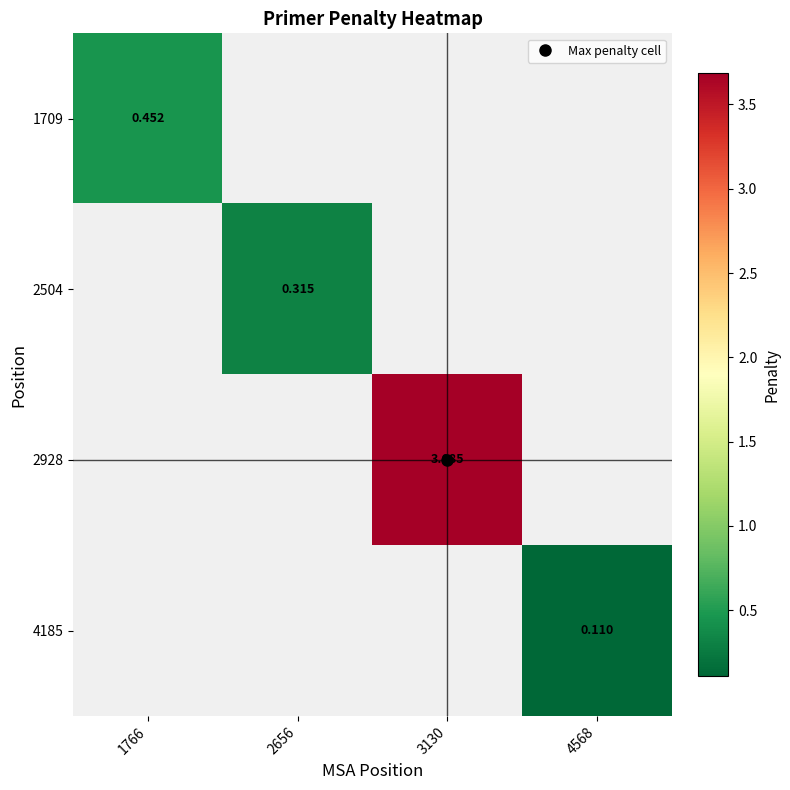

At which category does the chart reach its minimum across all series?

4568